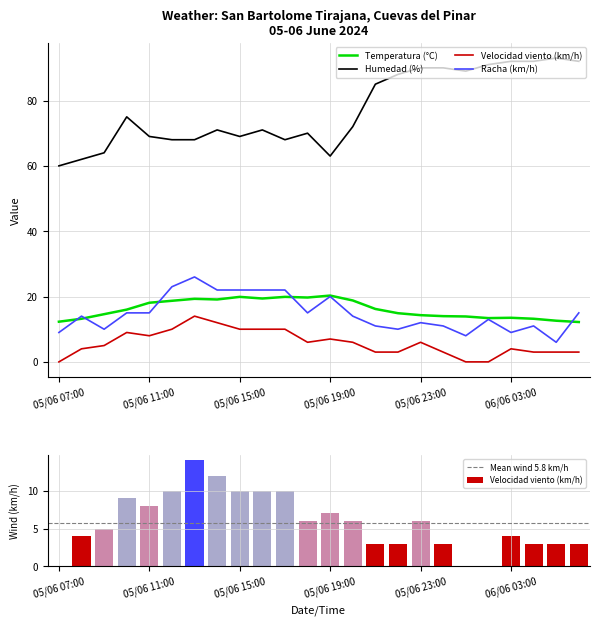

Between 05/06 23:00 and 06/06 03:00, which is larger?

05/06 23:00